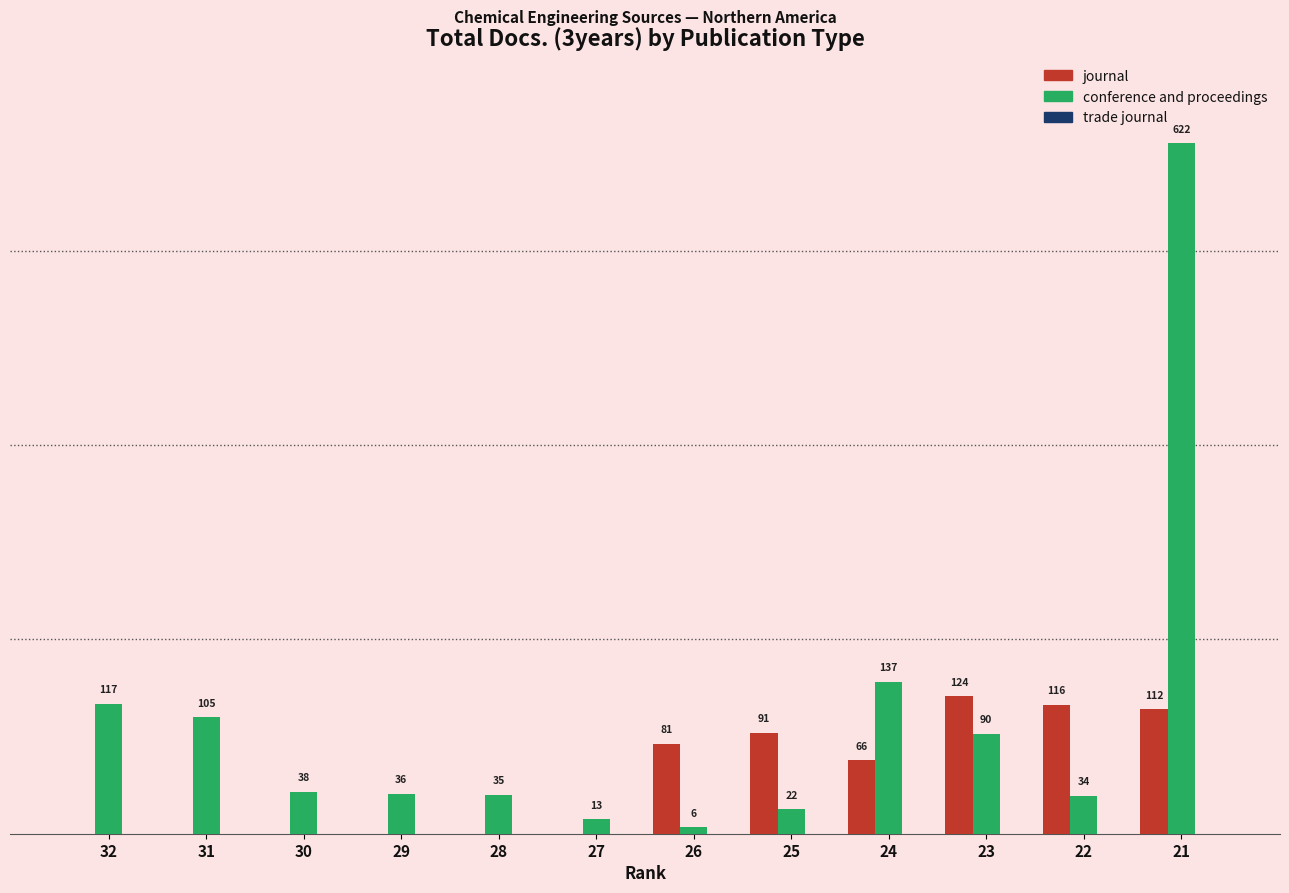

Is the value of journal at 22 greater than the value of conference and proceedings at 31?

Yes